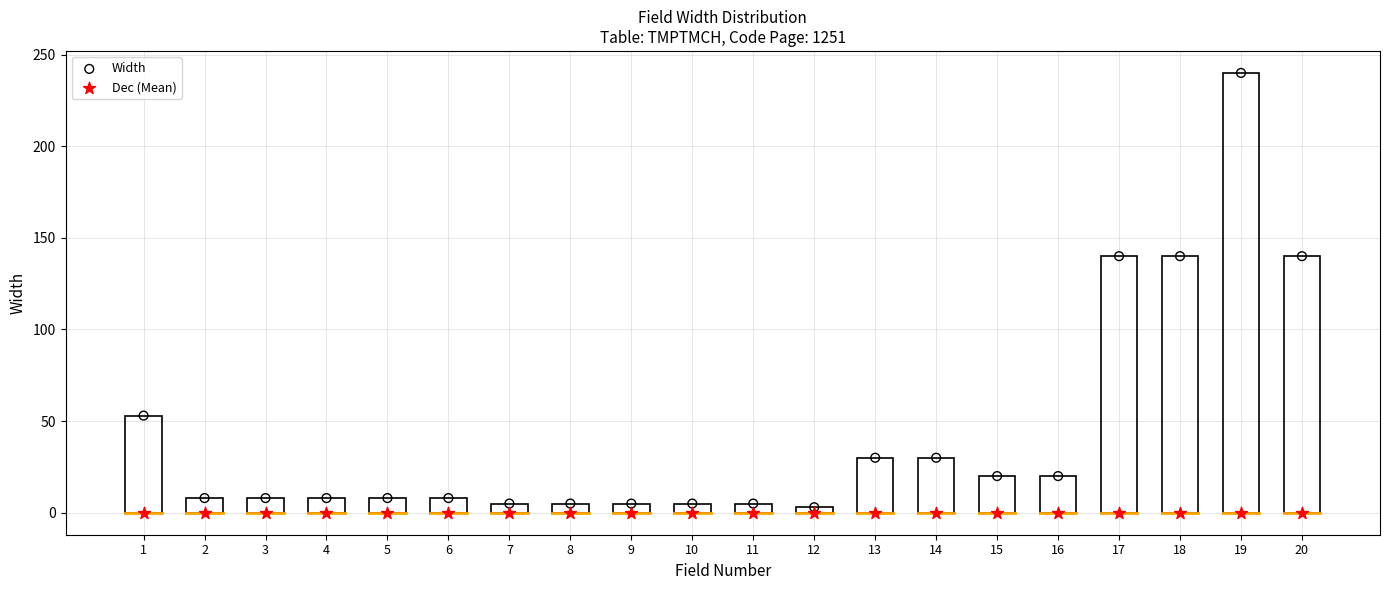

What are all the series names shown in the legend?

Width, Dec (Mean)